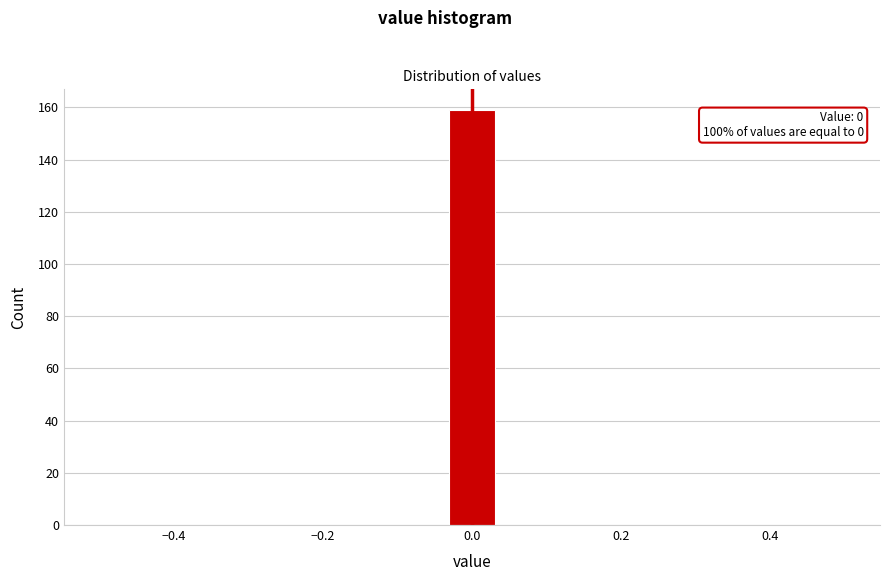

Around what value on the x-axis is the tallest bar? Give the approximate position of its centre, as read against the axis.

0.00